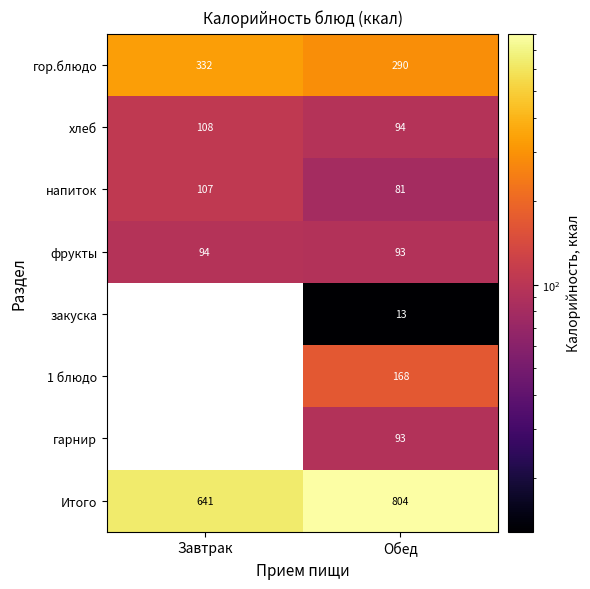

True or false: 1 блюдо has a value of 168 at Обед.

True